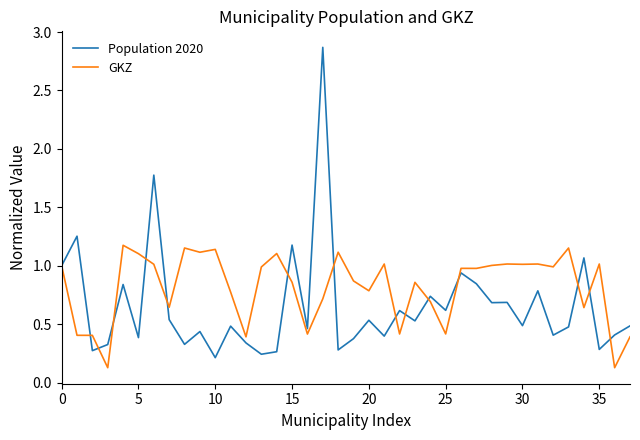

Is this an area chart (filled region under the line)?

No